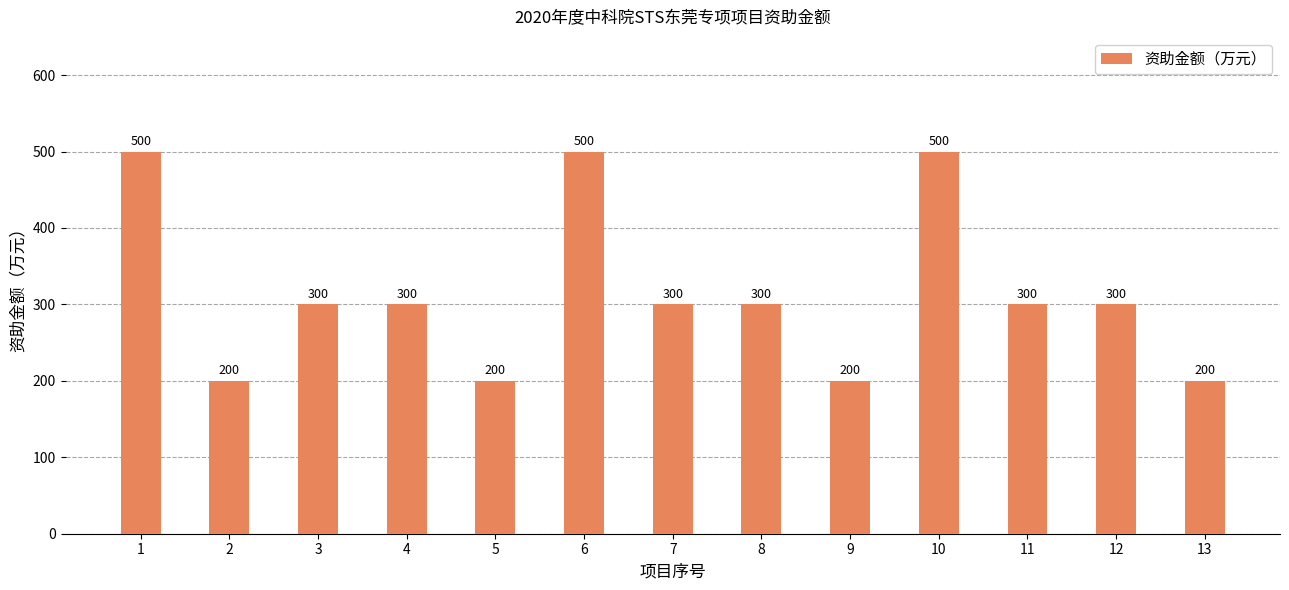

What is the ratio of the value at 9 to the value at 6?

0.4